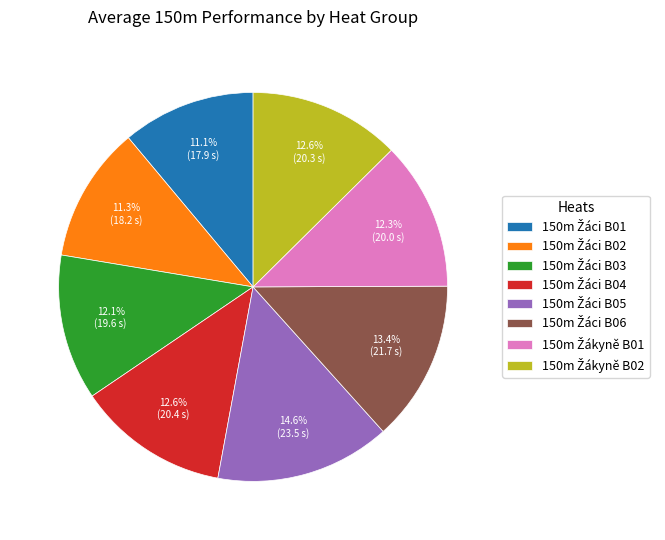

Is there a majority slice in this chart?

No